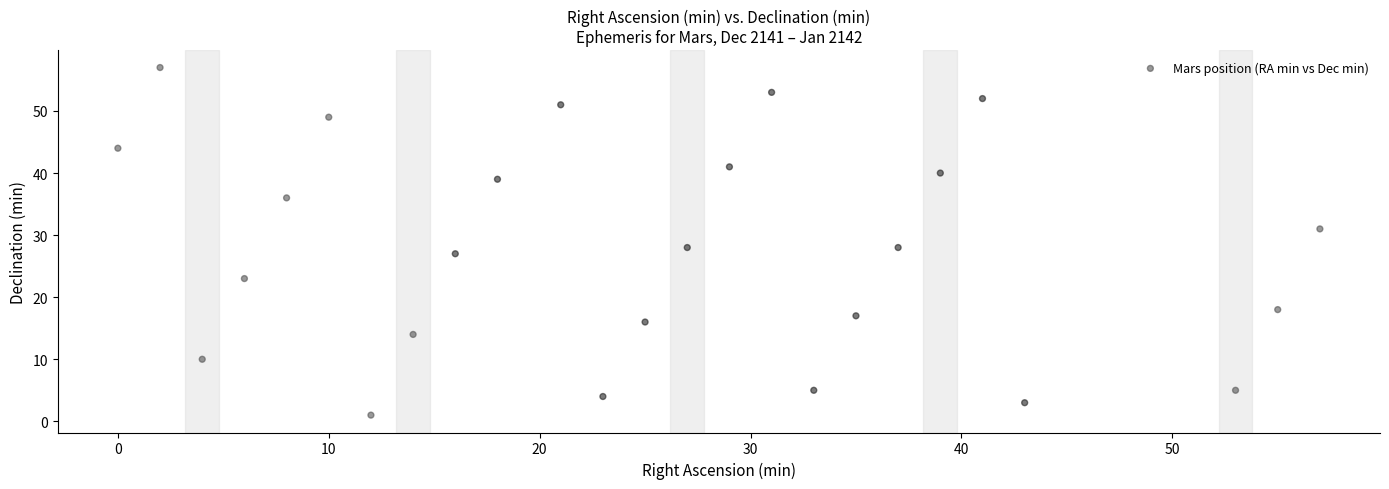

What is the range of X values (max minus min)?

57